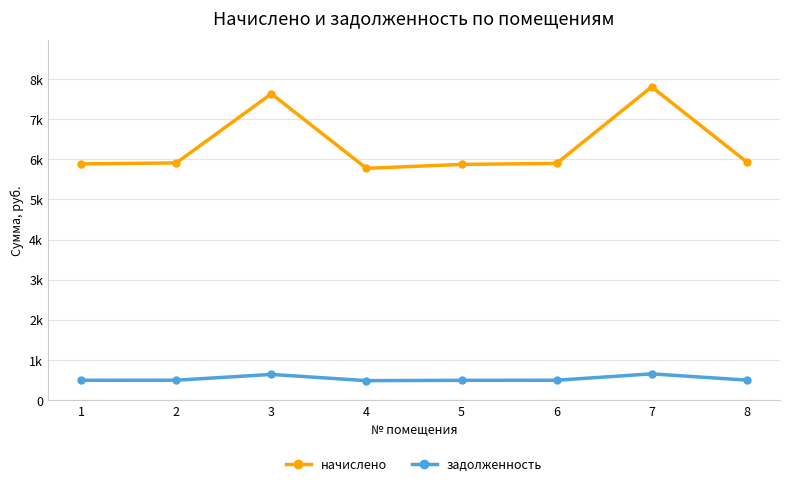

True or false: задолженность has a value of 669.5 at 5.

False